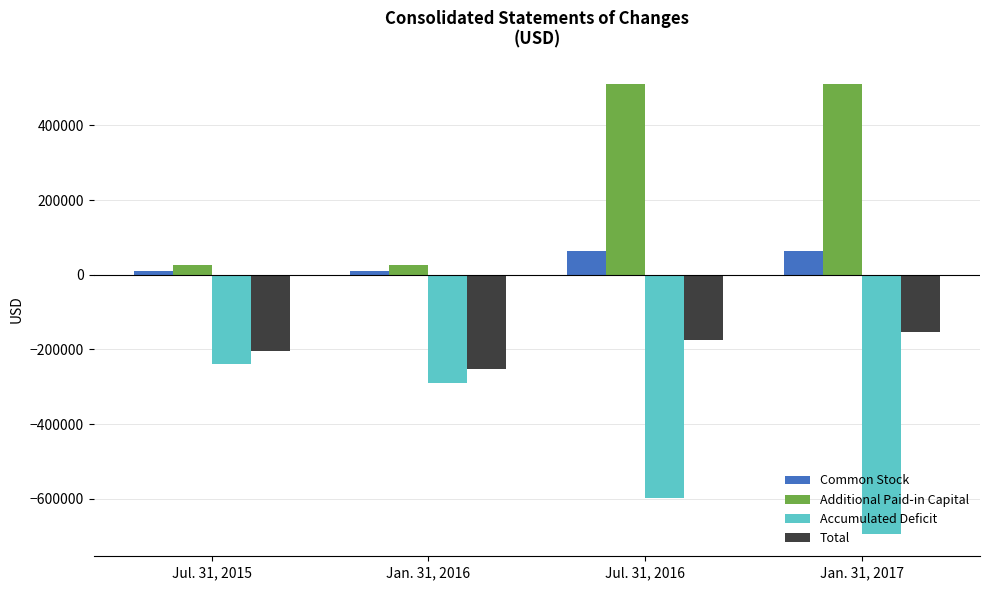

The value of Total at Jul. 31, 2015 is -292126. True or false?

False